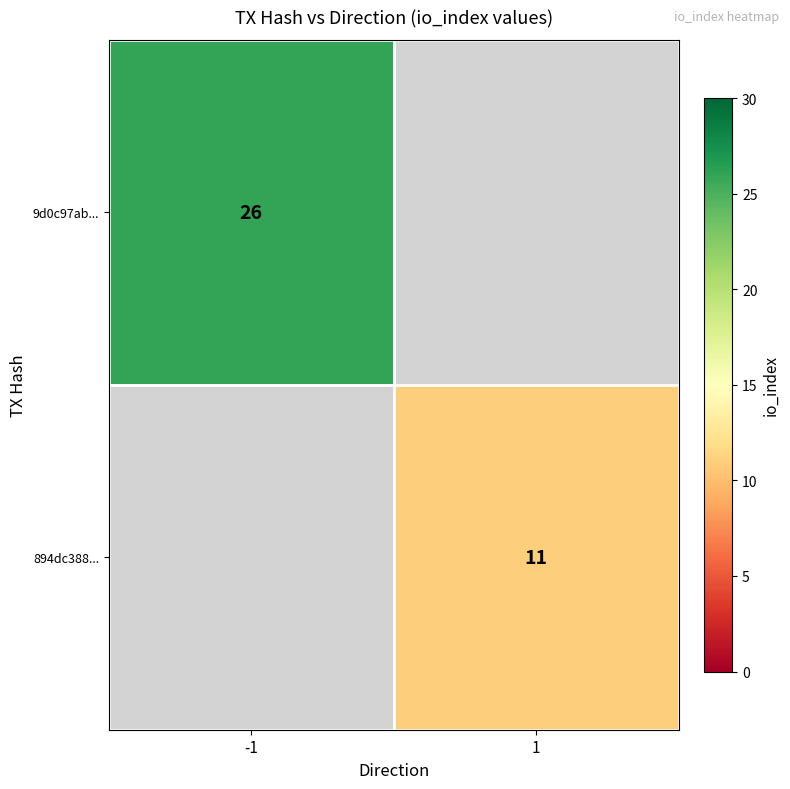

Is it true that 9d0c97ab... equals 26 at -1?

True